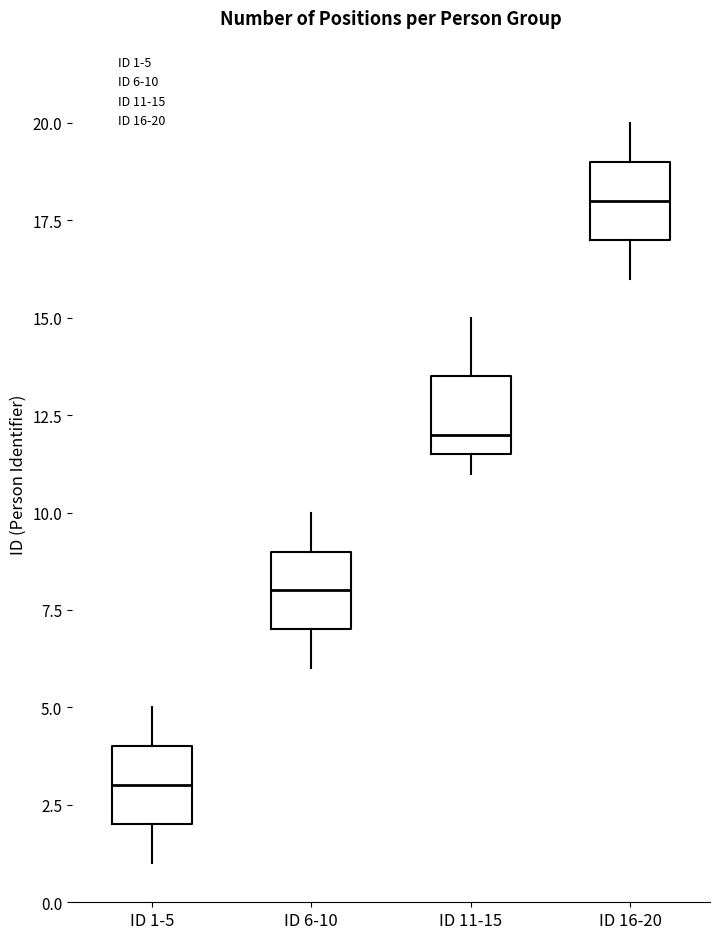

Reading left to right, transcribe this box plot: for each box, give where its median line is, the range the box spans, and where its two whiskers end, as read against the y-axis. The values are not printed on the chart, so give them approximately, as read against the axis.

ID 1-5: median 3.0, box 2.0 to 4.0, whiskers 1.0 to 5.0
ID 6-10: median 8.0, box 7.0 to 9.0, whiskers 6.0 to 10.0
ID 11-15: median 12.0, box 11.5 to 13.5, whiskers 11.0 to 15.0
ID 16-20: median 18.0, box 17.0 to 19.0, whiskers 16.0 to 20.0